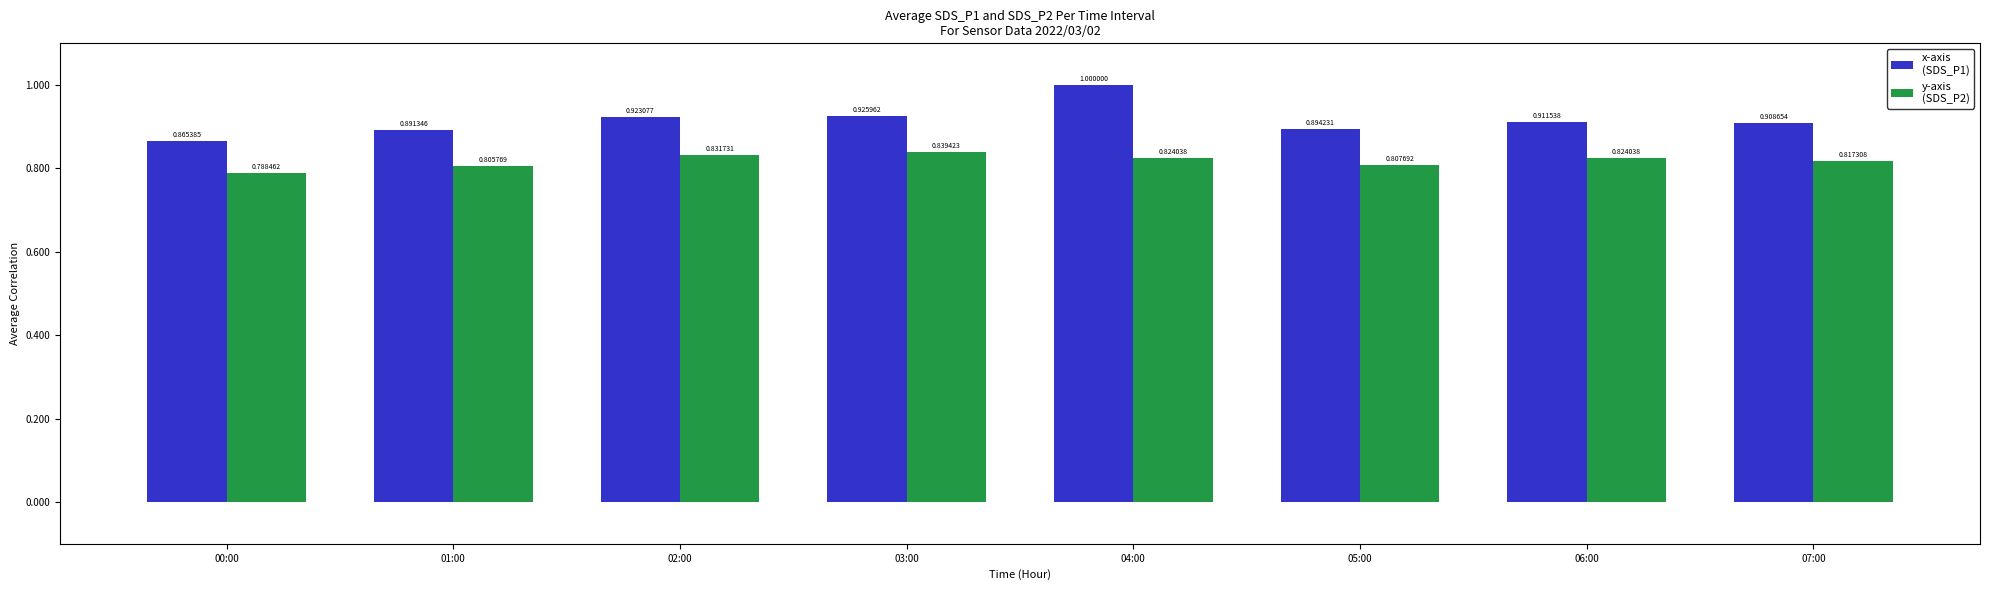

What is the total value across all series at 03:00?

1.8